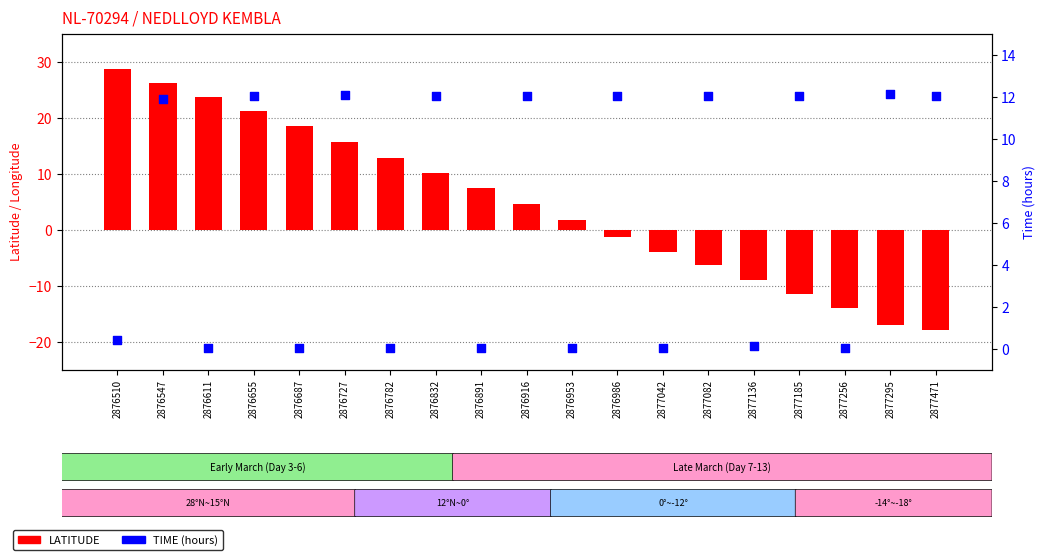

What are all the series names shown in the legend?

LATITUDE, TIME (hours)